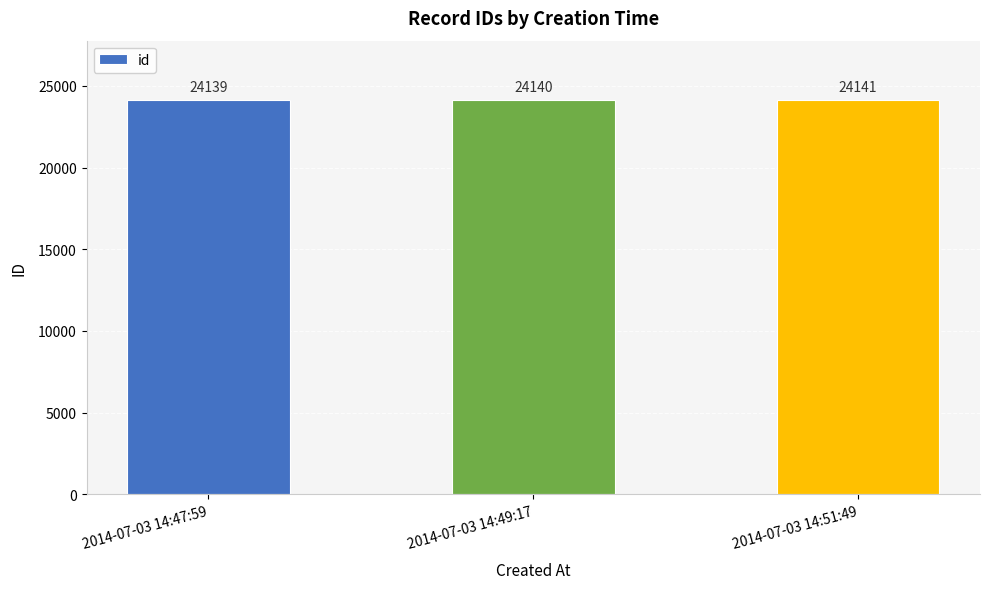

What is the sum of all values?

72420